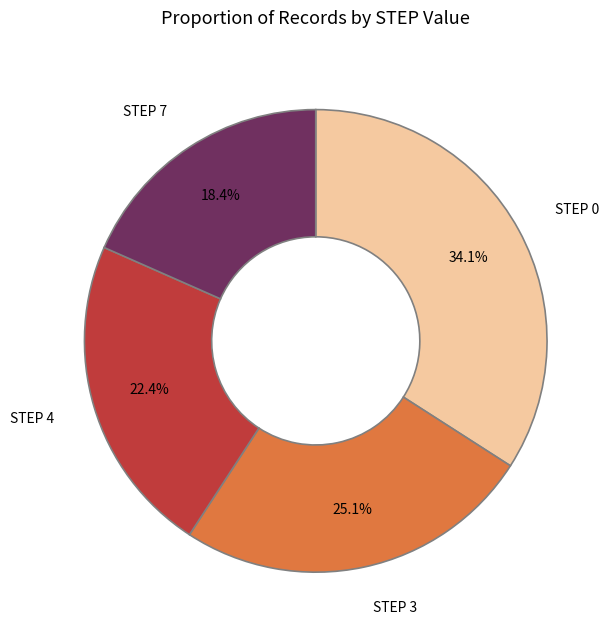

Which category has the smallest portion of the pie?

STEP 7